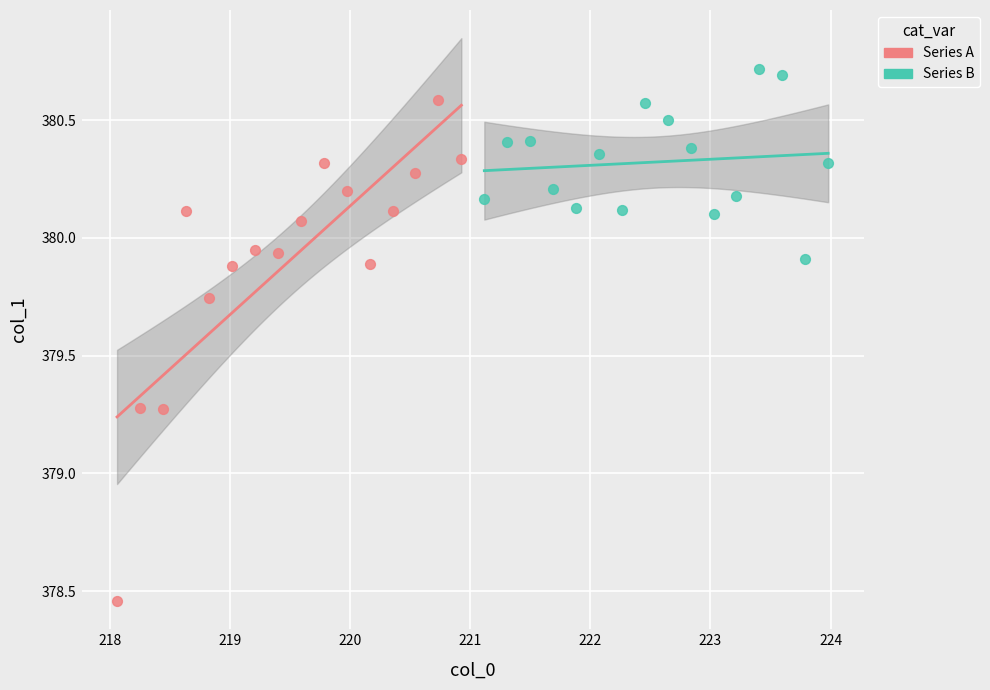

Which series has the largest Y range (max minus min)?

Series A